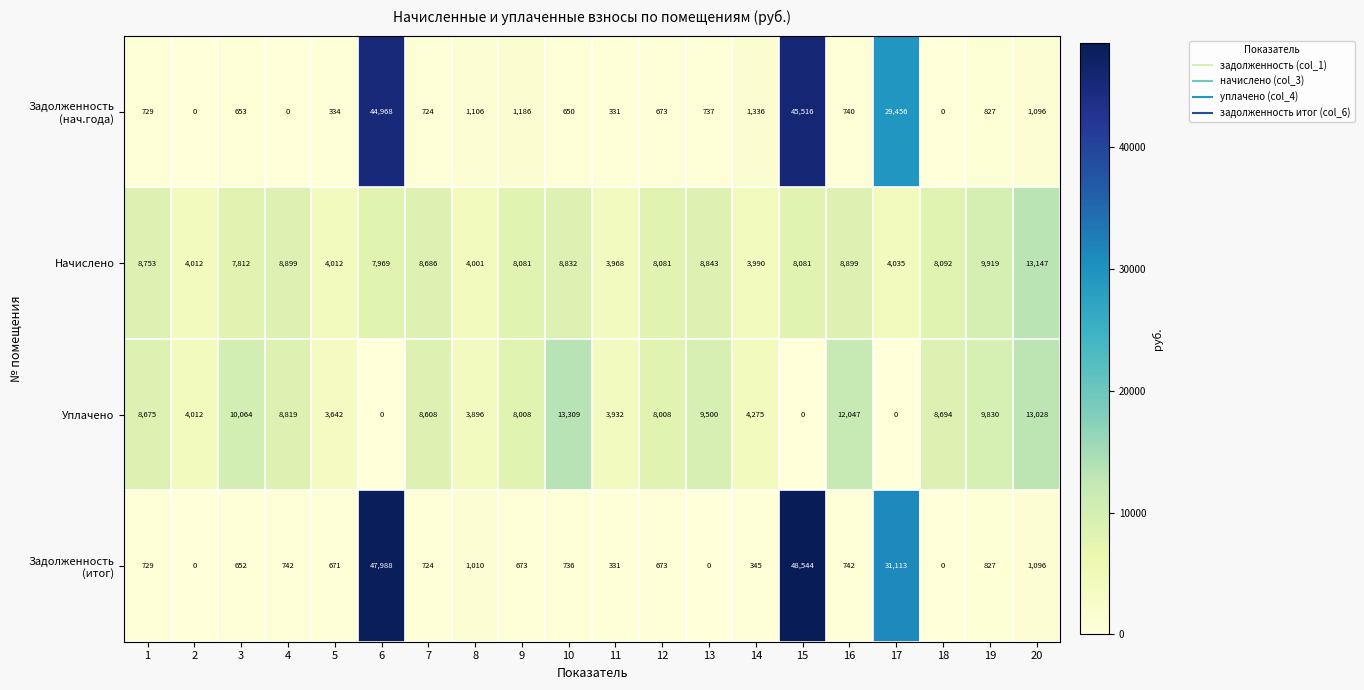

What is the difference between the highest and lowest values at 17?

31113